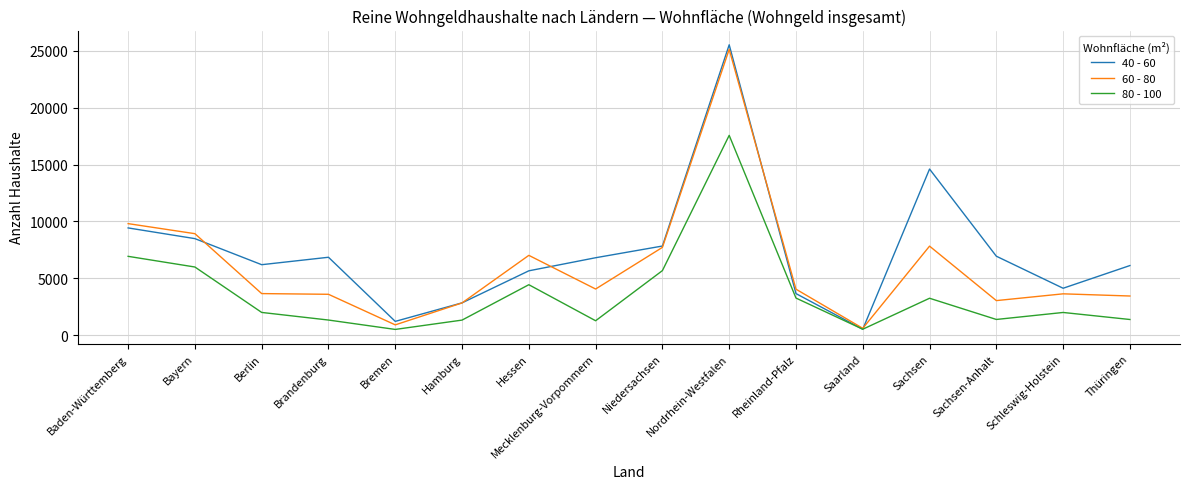

The 60 - 80 series shows 7021 at Hessen. True or false?

True